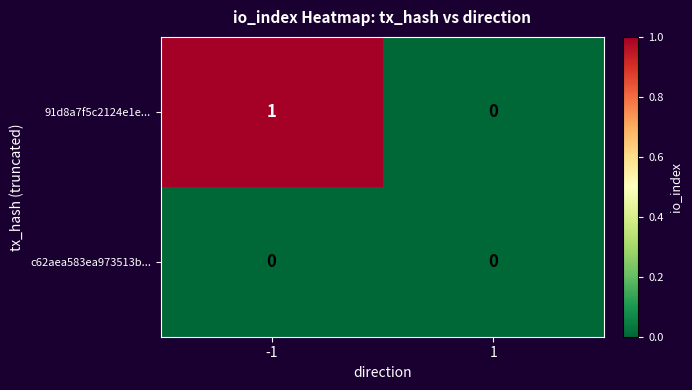

Which label corresponds to the largest value in the chart?

-1